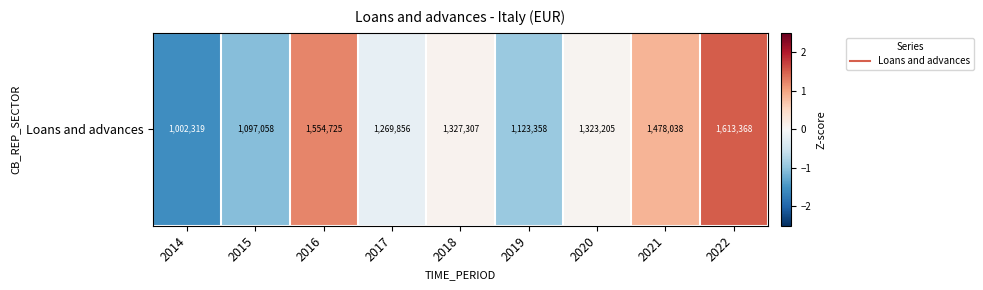

Reading left to right, what are all the values shown in this chart?

-1.5	-1.1	1.2	-0.2	0.1	-0.9	0.1	0.8	1.5